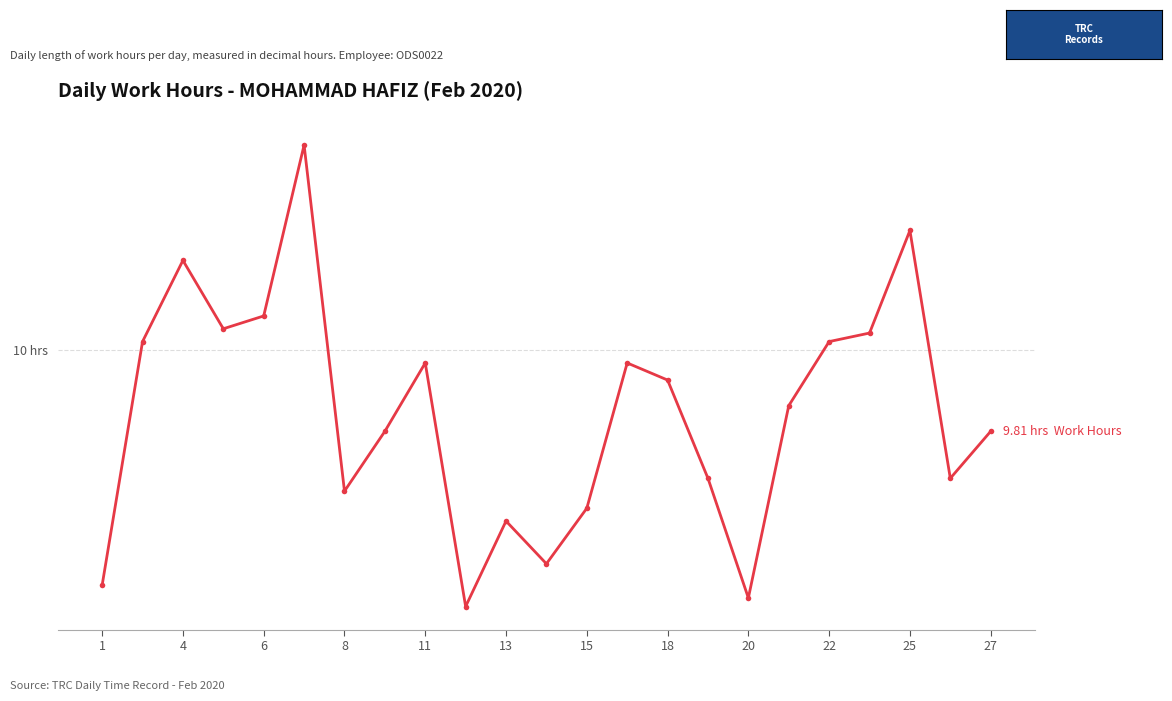

Does the chart have visible grid lines?

Yes